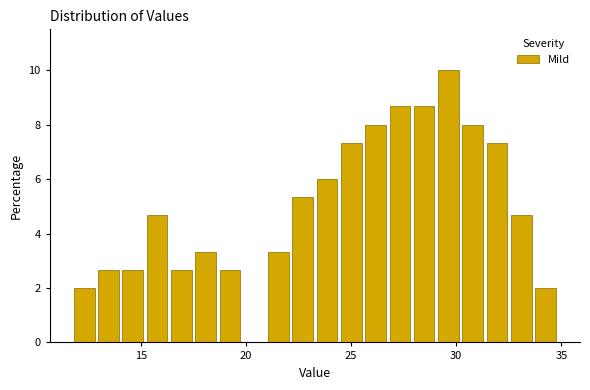

Around what value on the x-axis is the tallest bar? Give the approximate position of its centre, as read against the axis.

29.5